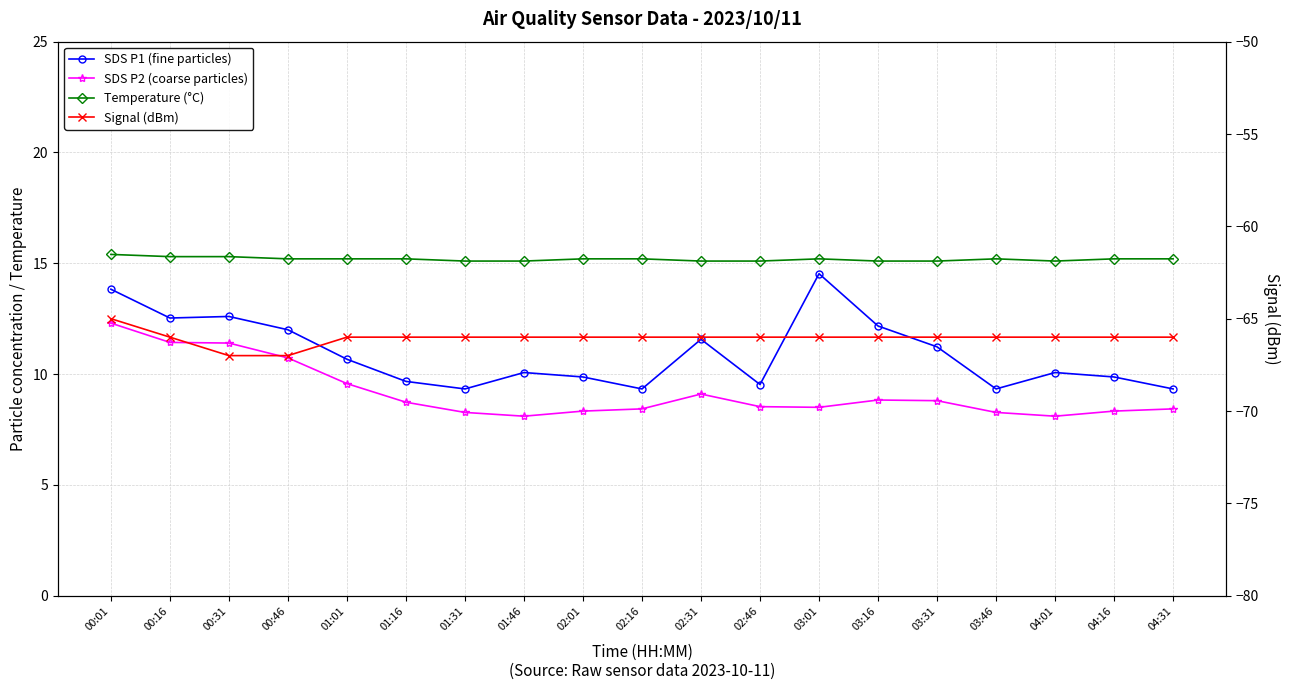

What is the difference between the maximum and second lowest values in the Signal (dBm) series?

2.0